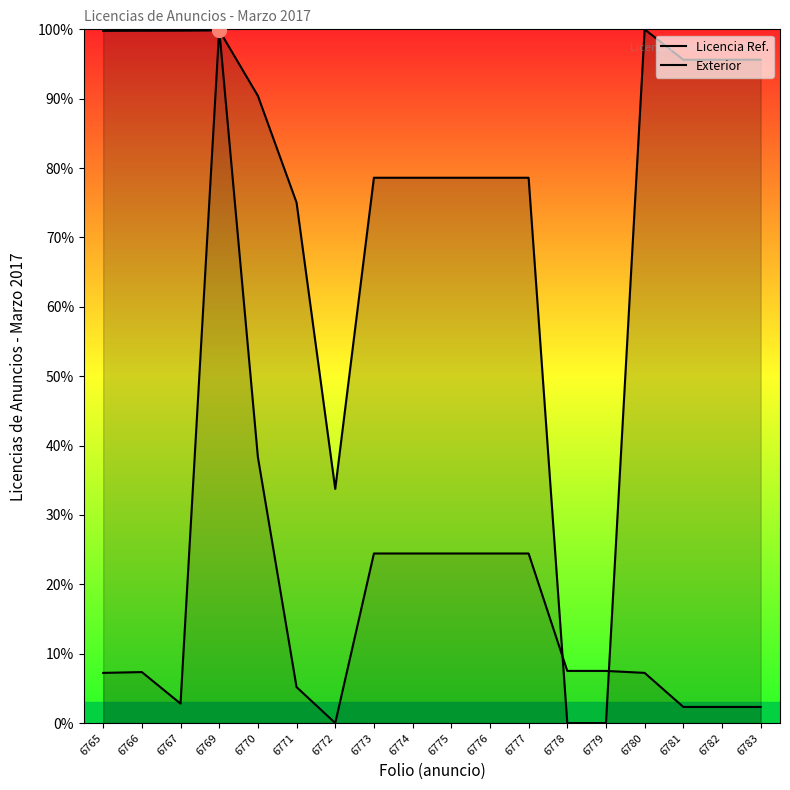

Which category has the highest value in the Licencia Ref. series?

6780